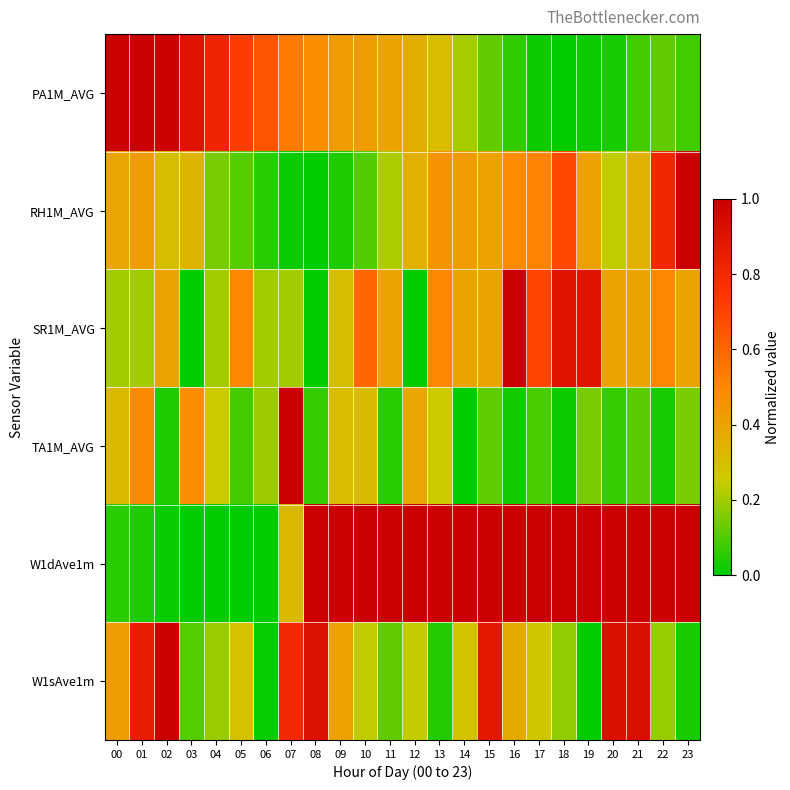

What is the total value across all series at 05?

1.7